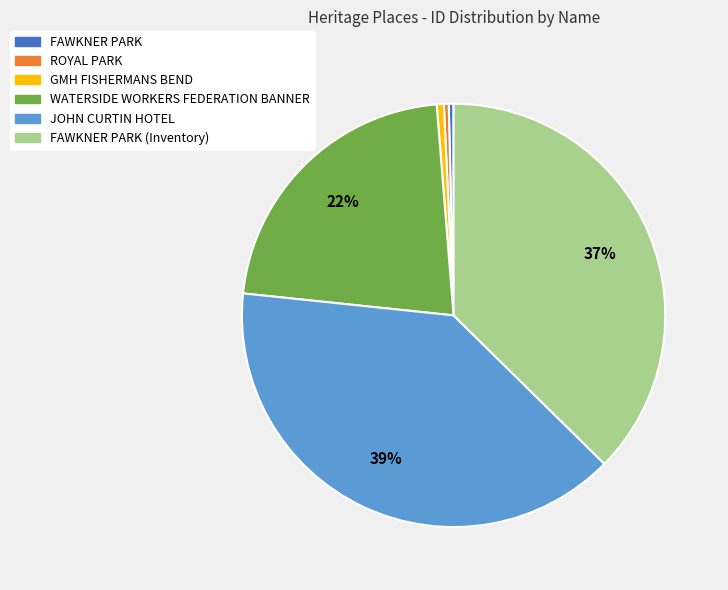

True or false: FAWKNER PARK (Inventory) accounts for 37% of the total.

True